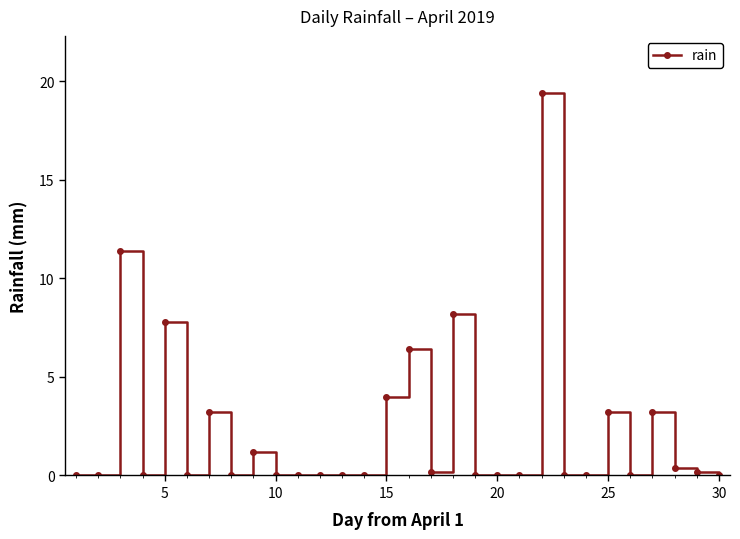

Reading left to right, extract all data points from this chart.

0.0	0.0	11.4	0.0	7.8	0.0	3.2	0.0	1.2	0.0	0.0	0.0	0.0	0.0	4.0	6.4	0.2	8.2	0.0	0.0	0.0	19.4	0.0	0.0	3.2	0.0	3.2	0.4	0.2	0.0